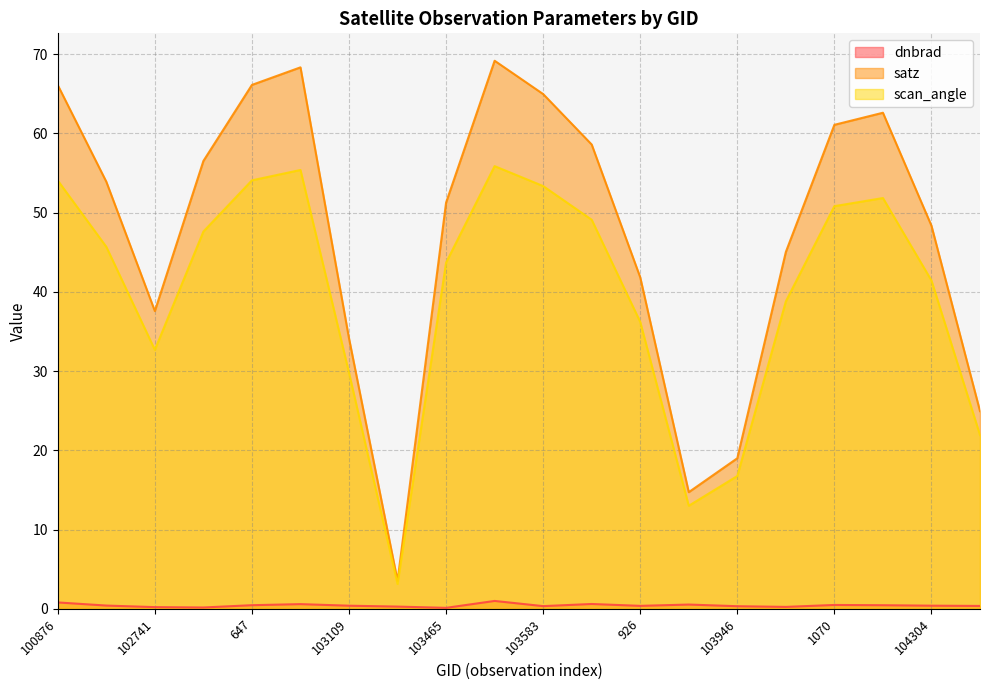

Count the number of categories in the chart.

20